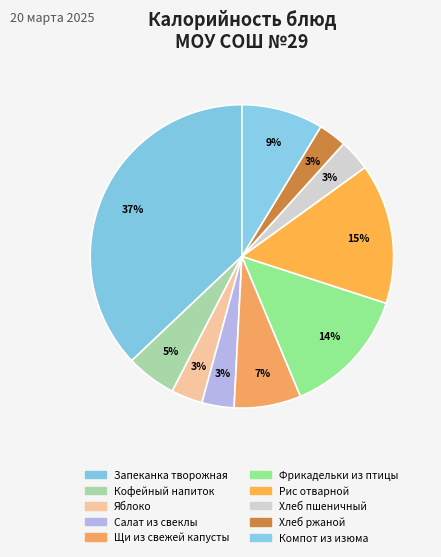

To the nearest percent, what portion does Компот из изюма represent?

9%